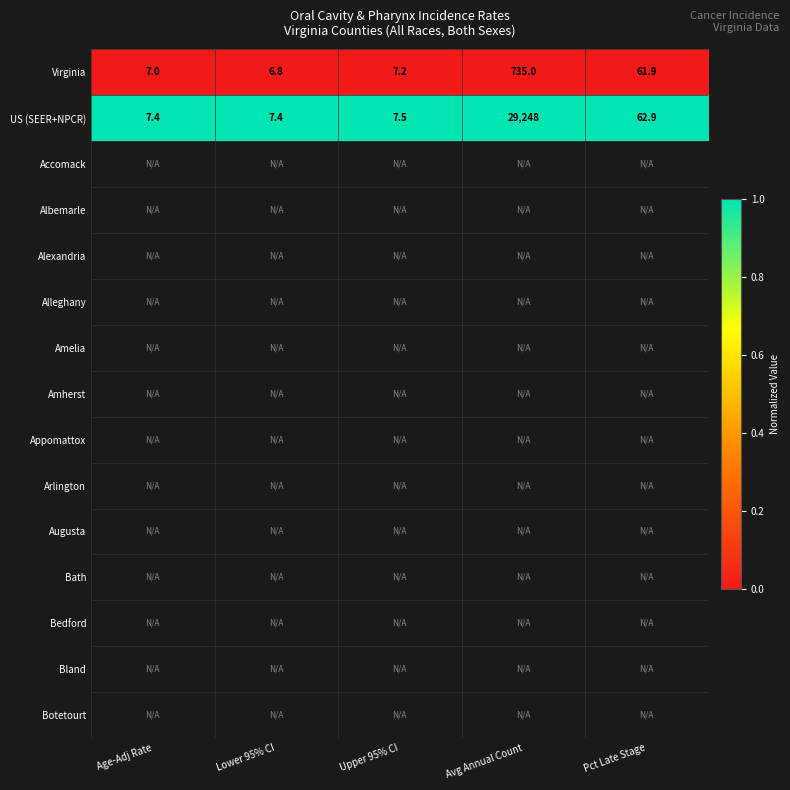

At how many categories does at least one series exceed 0?

5